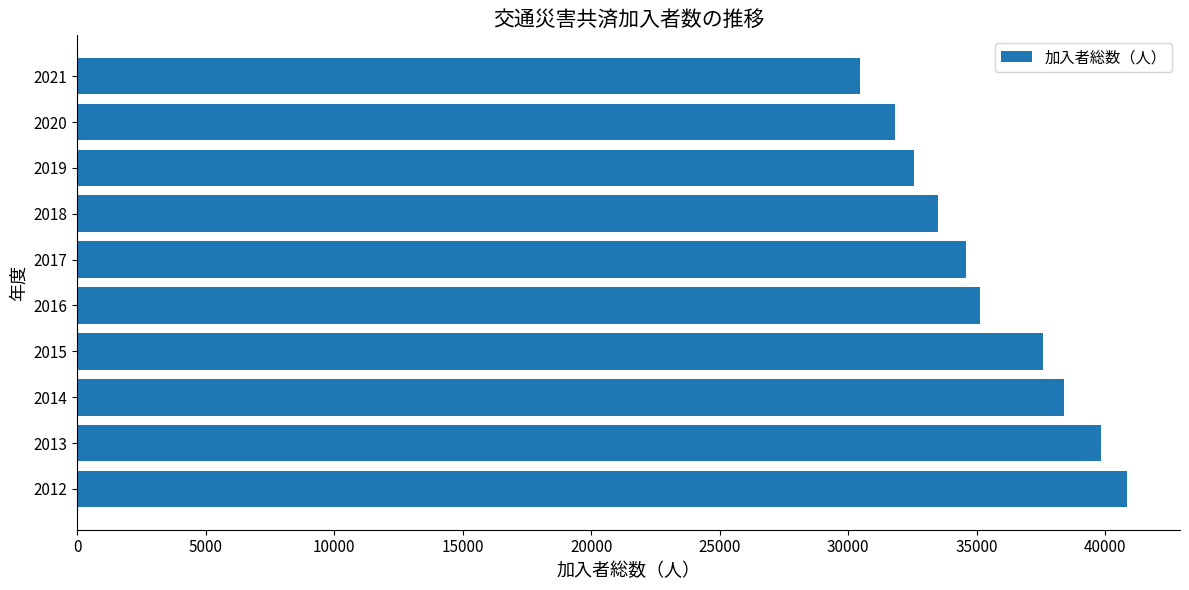

The value at 2017 is 15768. True or false?

False